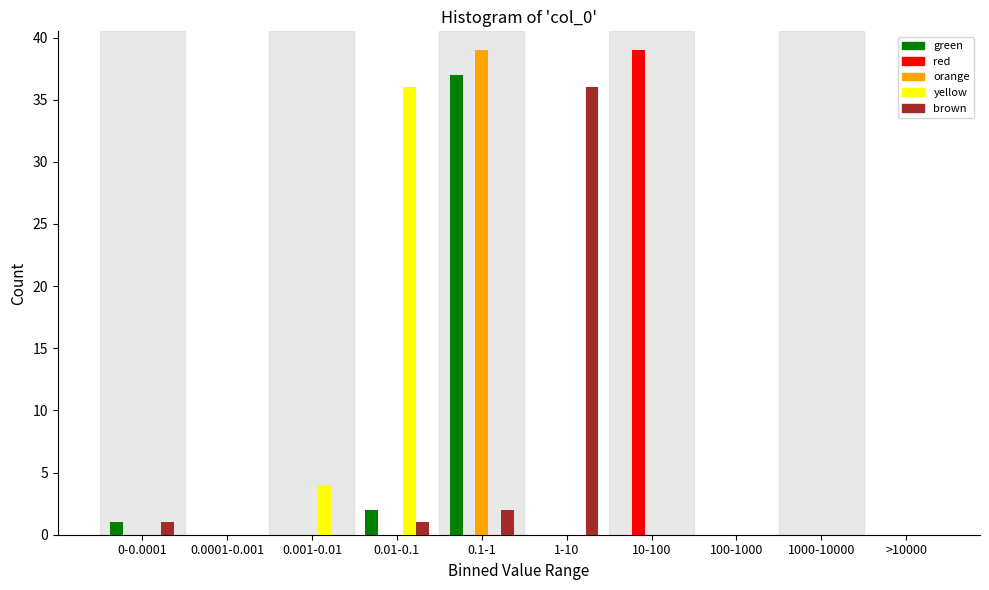

The value of green at 0.001-0.01 is 16. True or false?

False